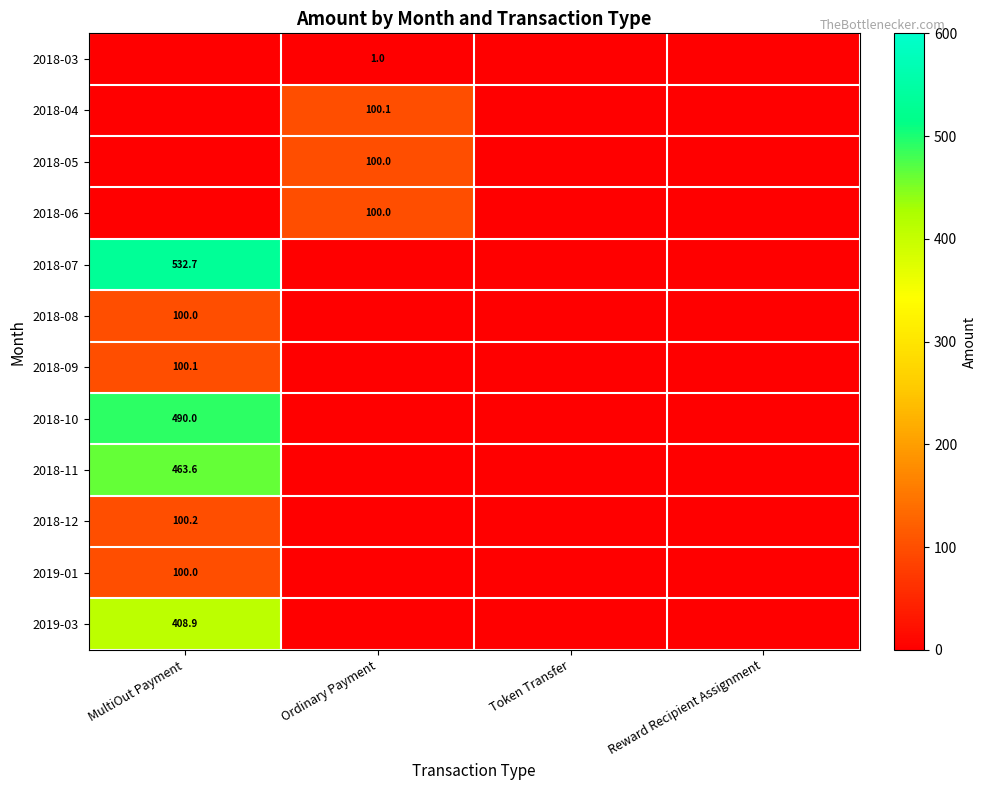

True or false: 2019-01 has a value of 33.7 at MultiOut Payment.

False